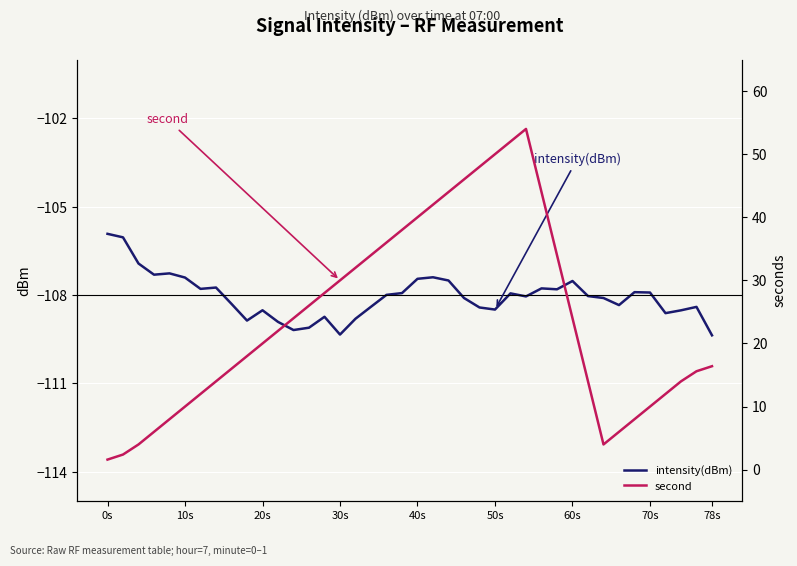

What is the highest value of the intensity(dBm) series?

-105.9